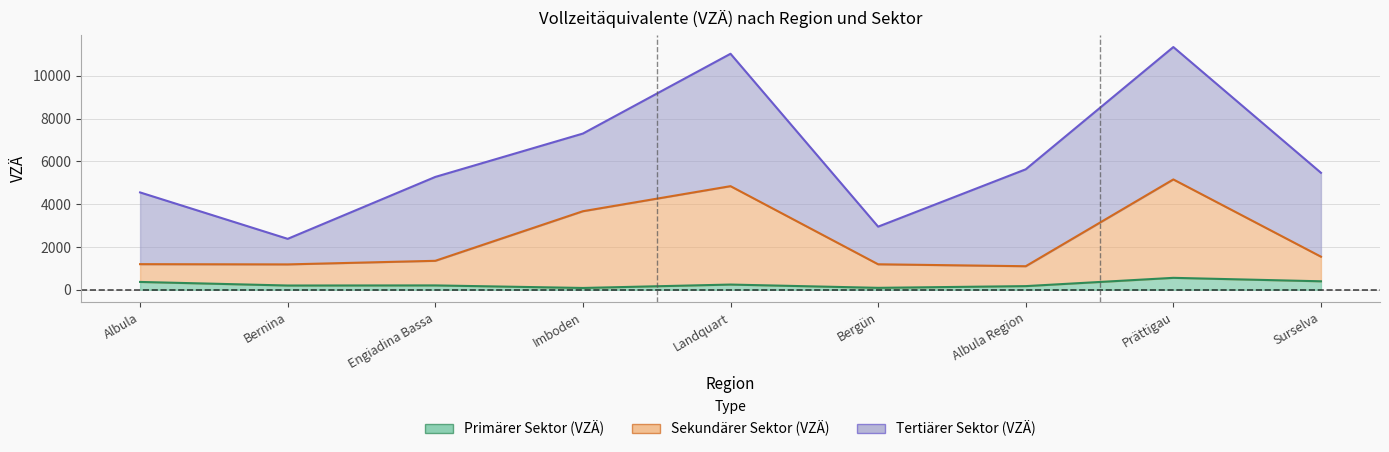

What is the label of the 9th point from the right?

Albula